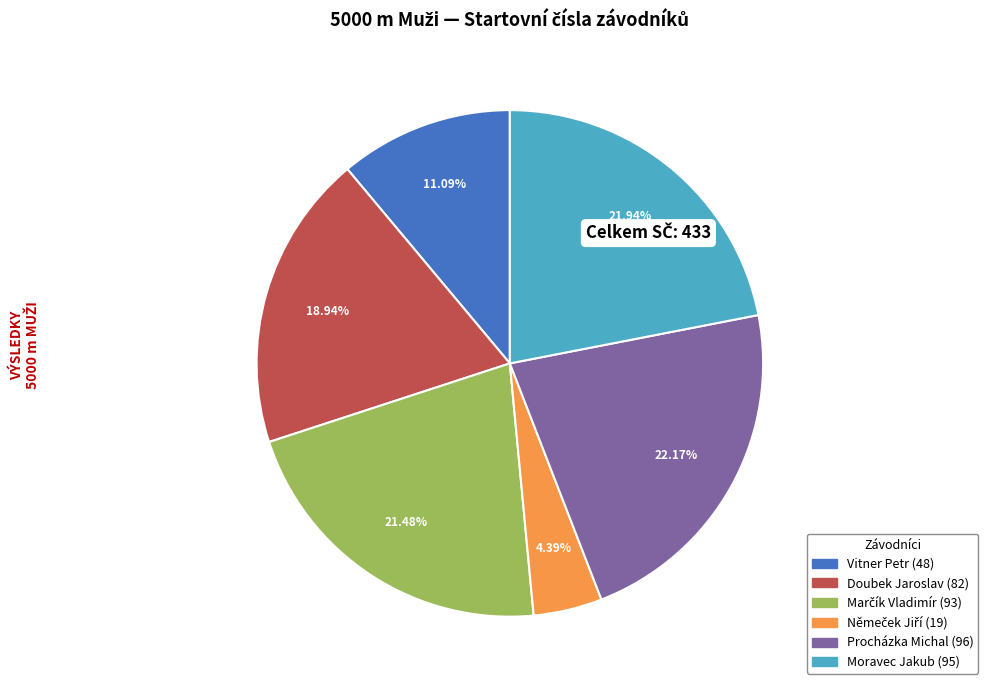

Approximately how many times larger is the value at Vitner Petr compared to Doubek Jaroslav?

0.6